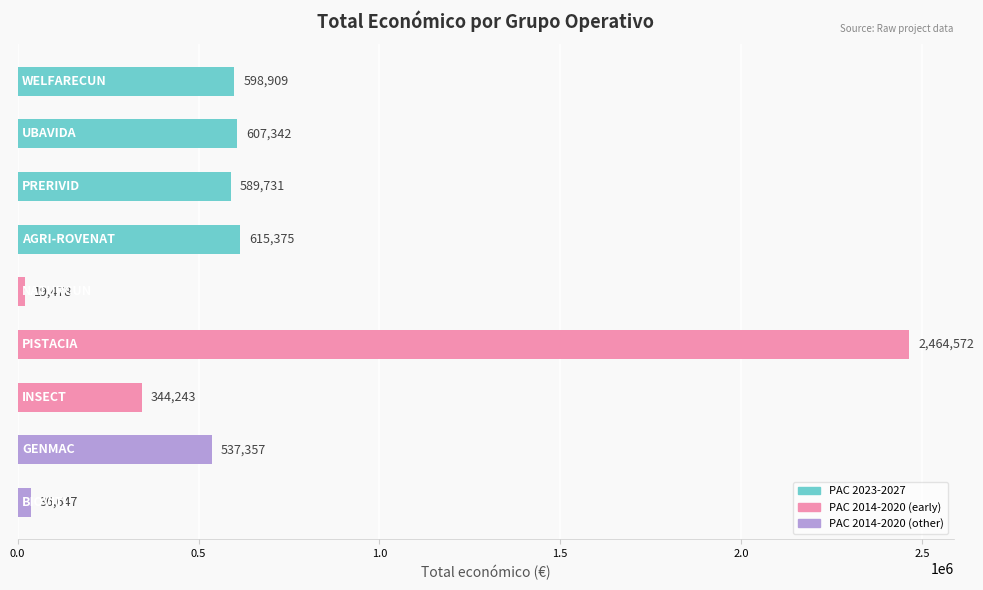

How many data points are less than 589731?

4